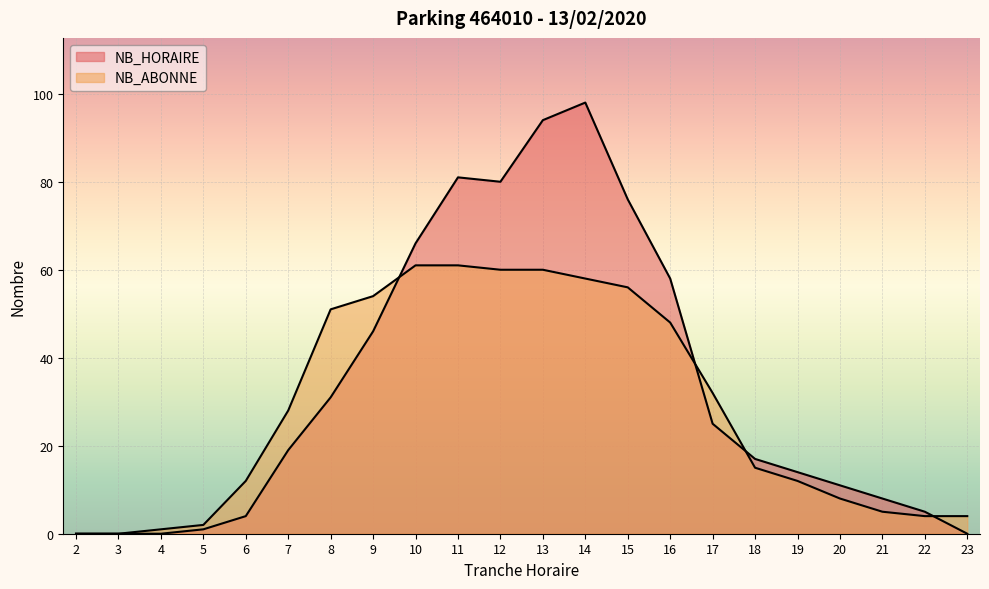

True or false: NB_HORAIRE and NB_ABONNE cross at least once.

True